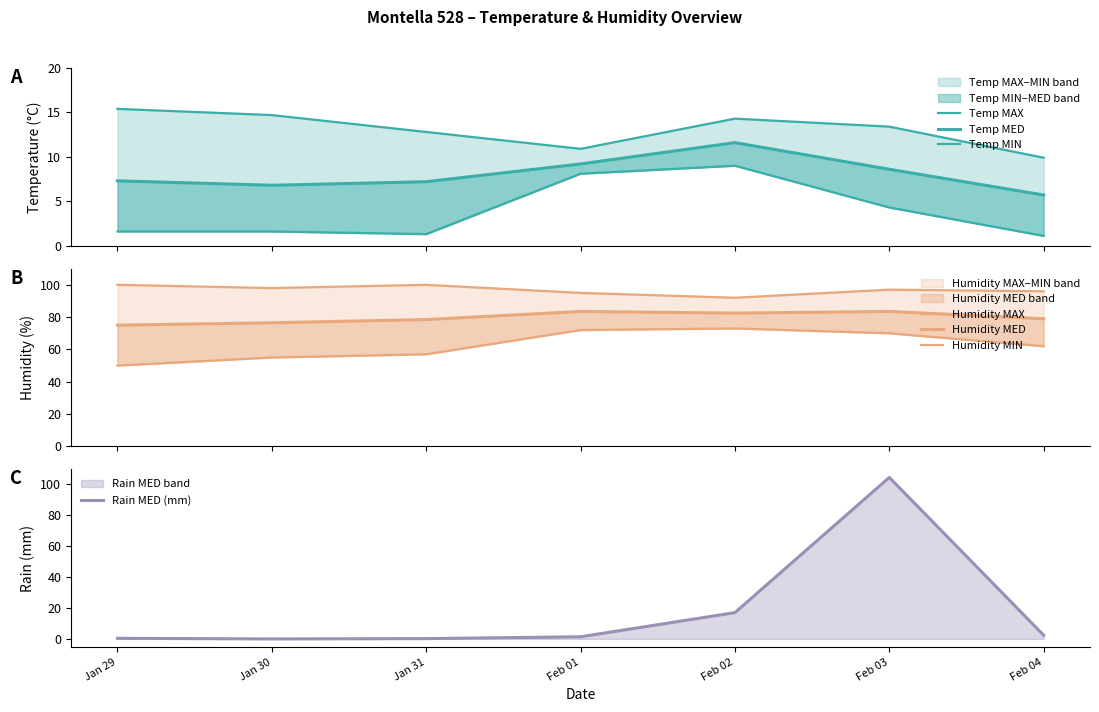

Is it true that Rain MED (mm) equals 0.4 at Jan 29?

True